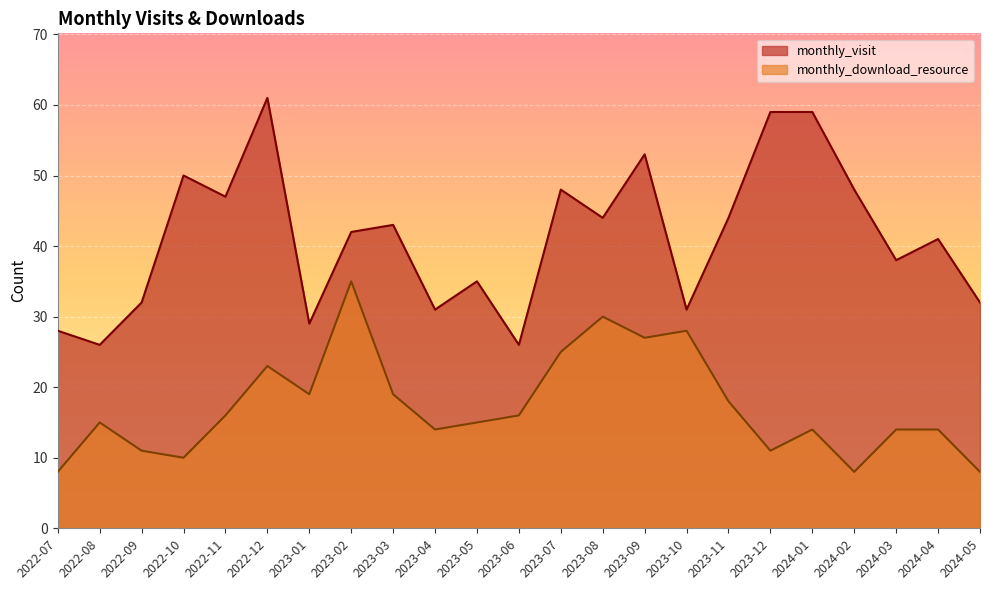

At how many categories does at least one series exceed 54?

3